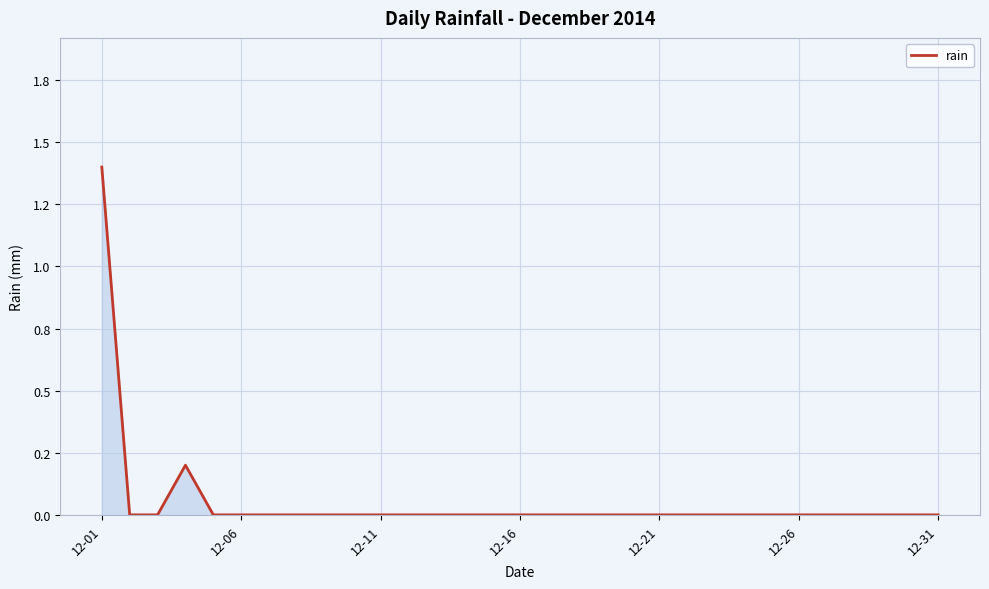

What is the difference between the maximum and minimum values?

1.4